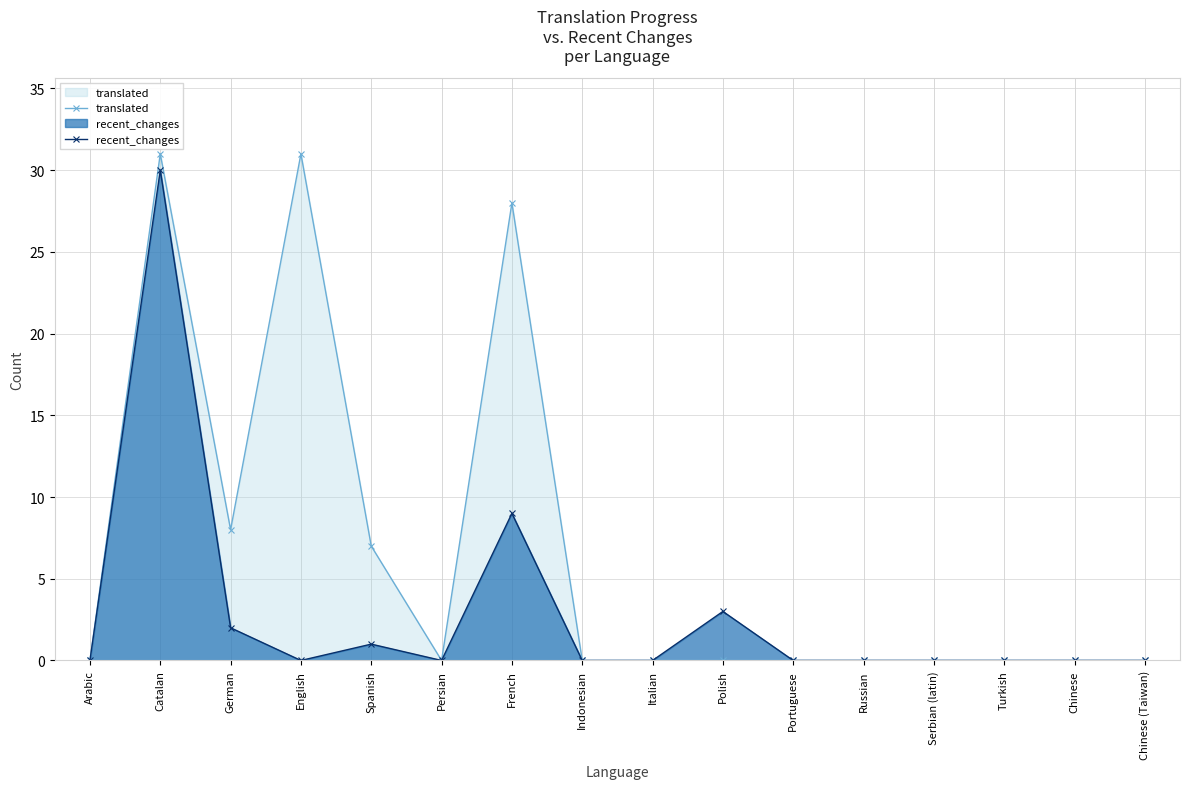

The recent_changes series shows 0 at Indonesian. True or false?

True